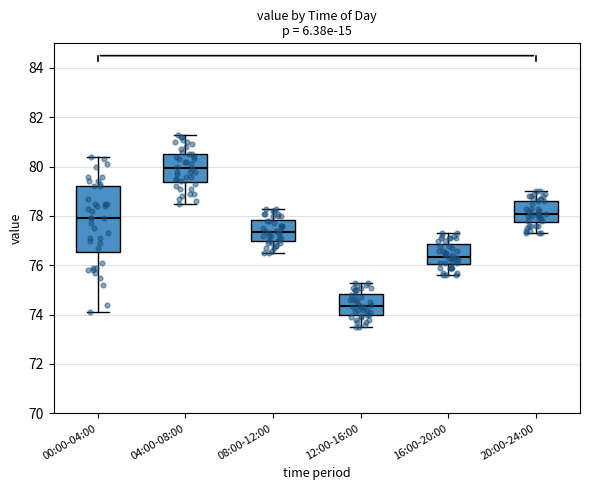

Reading left to right, transcribe this box plot: for each box, give where its median line is, the range the box spans, and where its two whiskers end, as read against the y-axis. The values are not printed on the chart, so give them approximately, as read against the axis.

00:00-04:00: median 78.0, box 76.6 to 79.2, whiskers 74.2 to 80.4
04:00-08:00: median 80.0, box 79.4 to 80.6, whiskers 78.6 to 81.4
08:00-12:00: median 77.4, box 77.0 to 77.8, whiskers 76.6 to 78.4
12:00-16:00: median 74.4, box 74.0 to 74.8, whiskers 73.6 to 75.4
16:00-20:00: median 76.4, box 76.0 to 76.8, whiskers 75.6 to 77.4
20:00-24:00: median 78.2, box 77.8 to 78.6, whiskers 77.4 to 79.0